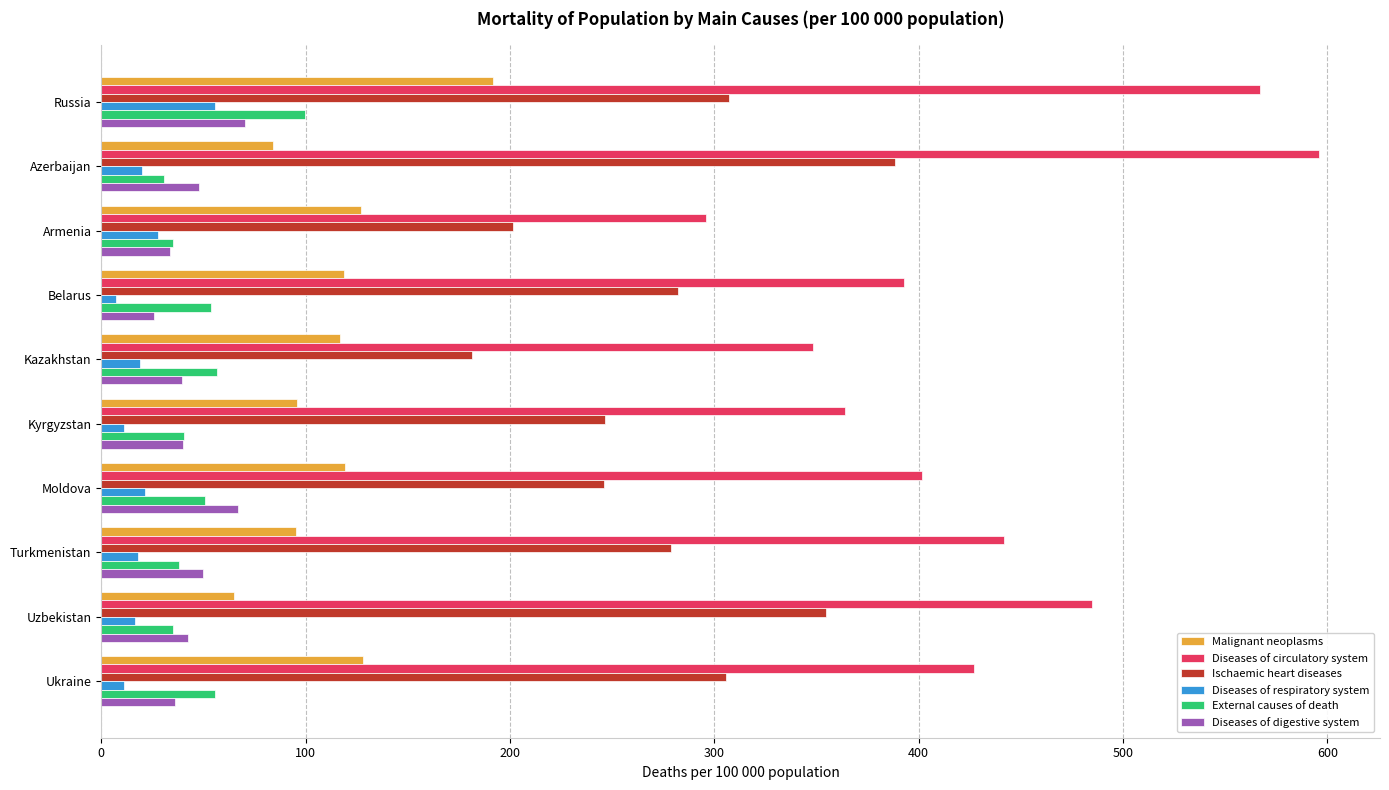

What is the difference between the highest and lowest values at Armenia?

268.2